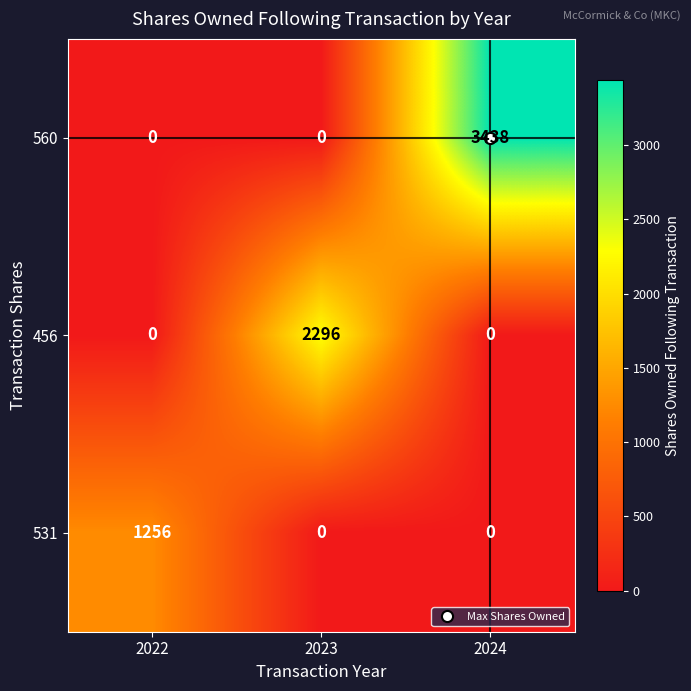

What is the spread (max minus min) of values at 2023?

2296